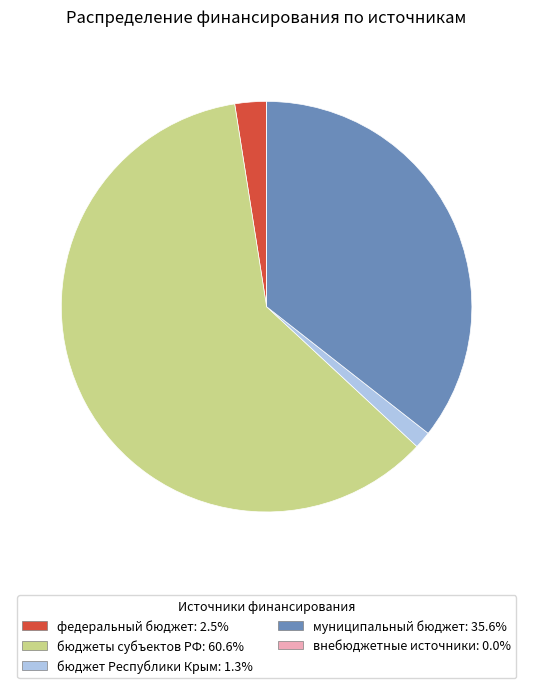

Is the sum of бюджеты субъектов РФ and бюджет Республики Крым greater than half?

Yes